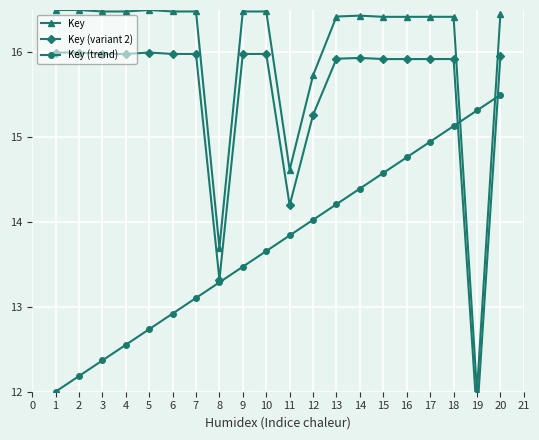

List the series in order of their overall mean, highest first.

Key, Key (variant 2), Key (trend)